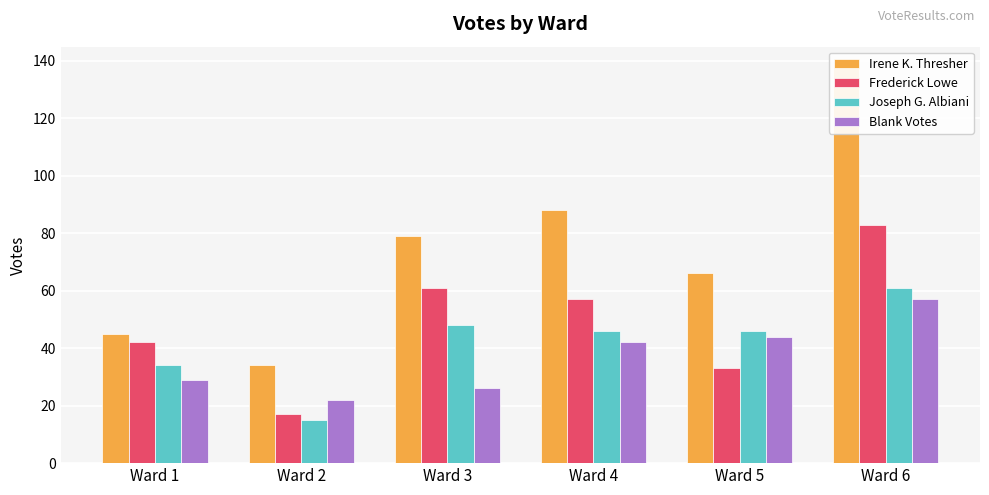

Which category has the lowest value in the Joseph G. Albiani series?

Ward 2